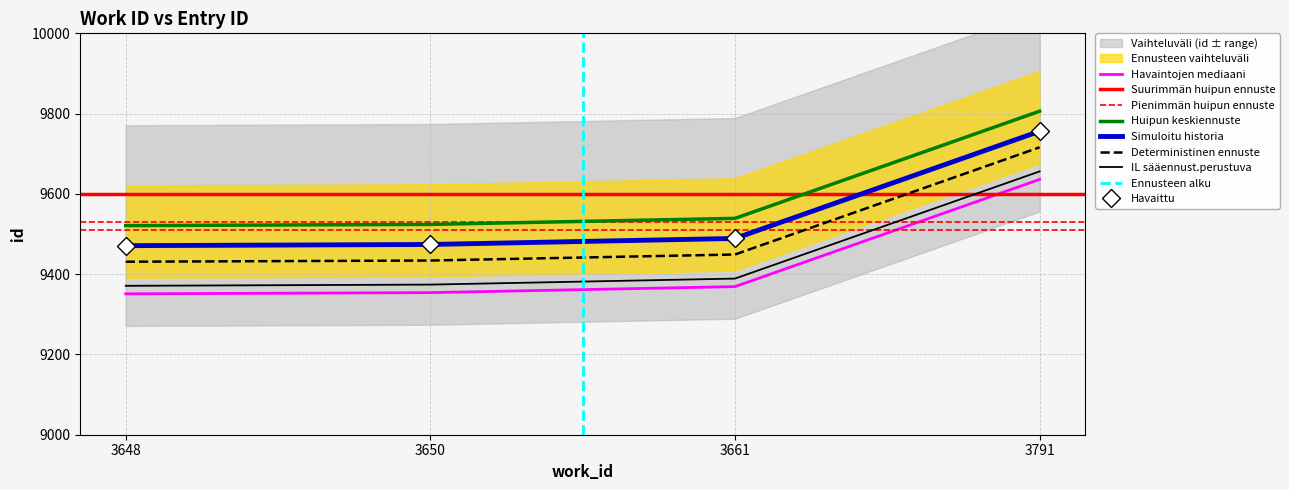

List the labels in order of value, smallest first.

3648, 3650, 3661, 3791